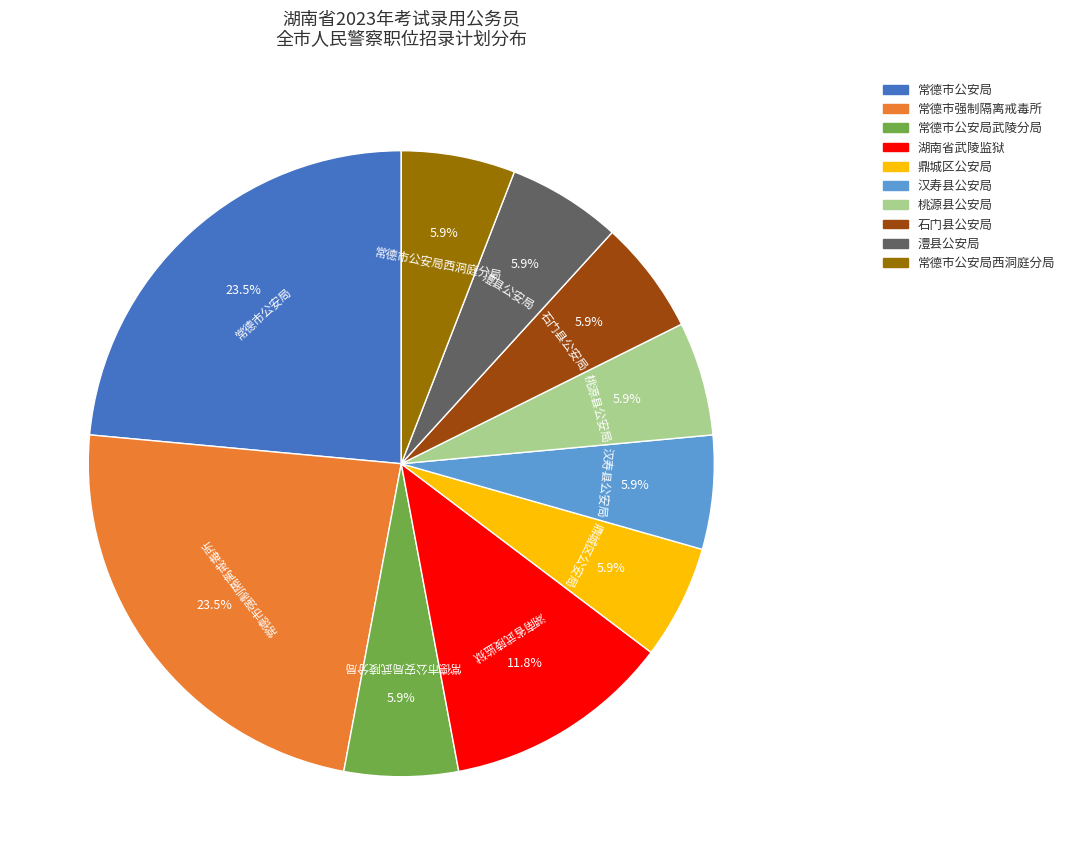

Does any single category account for the majority?

No